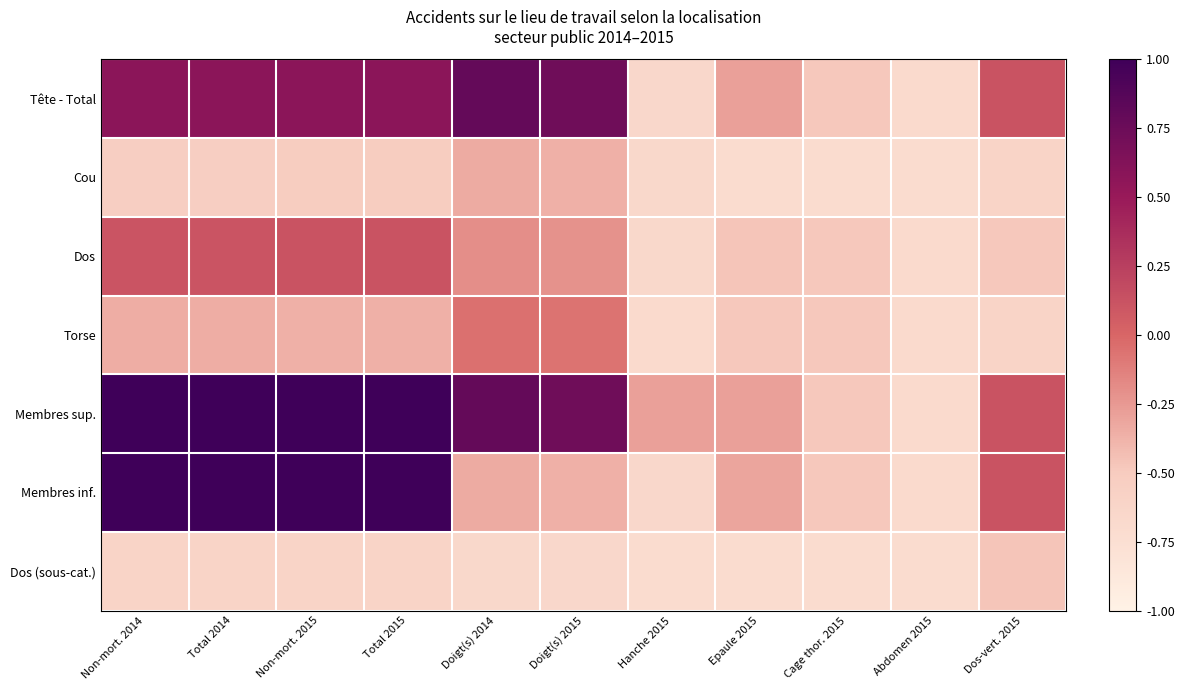

Which series has the largest range (max minus min)?

Membres inf.